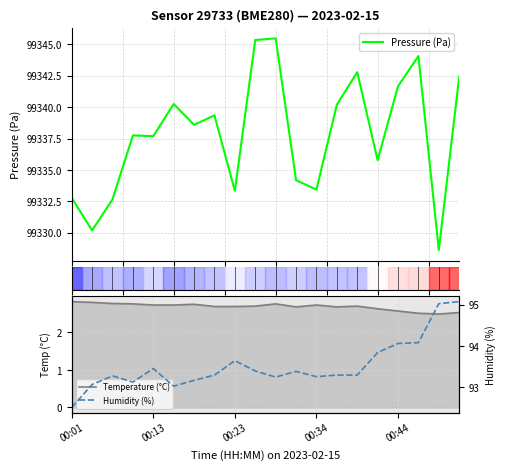

What position from the left is 00:13?

5